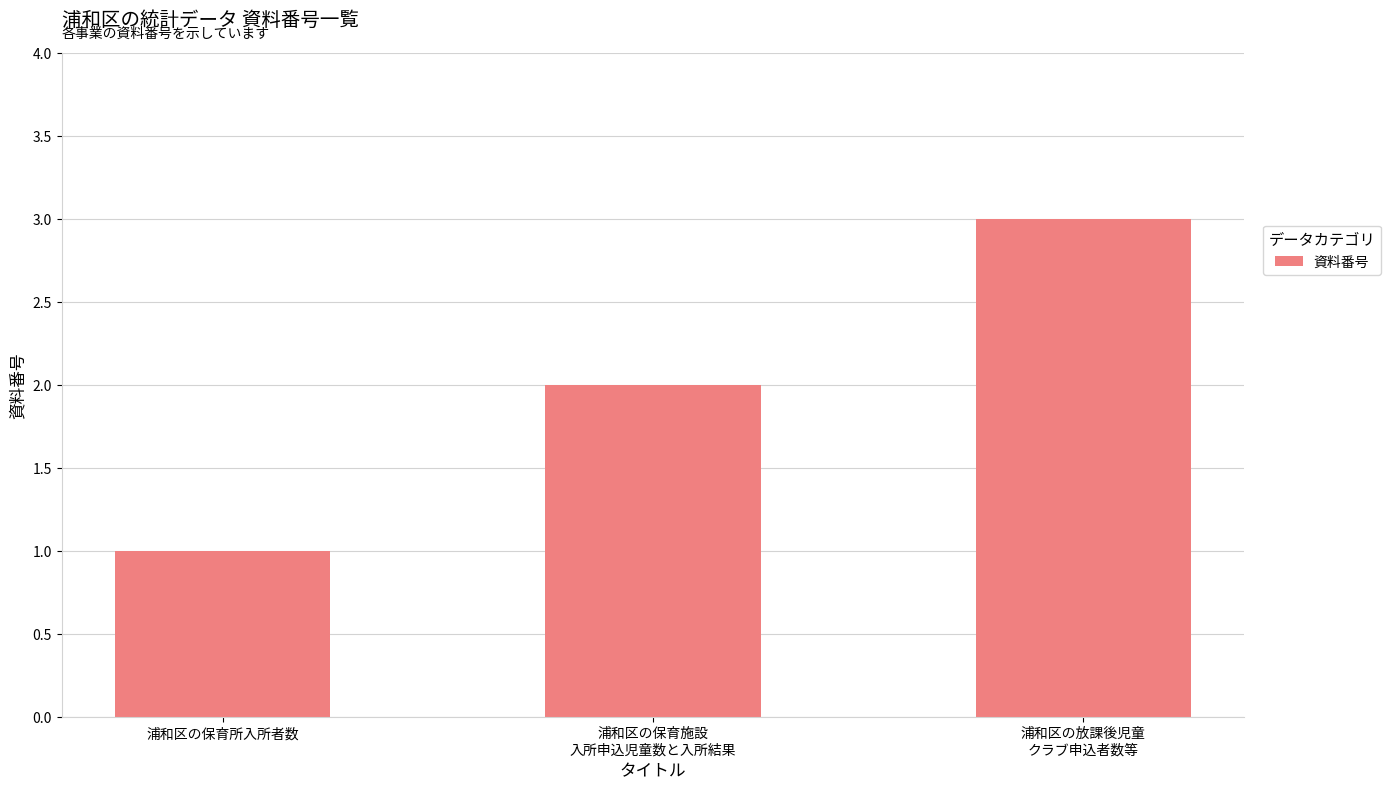

Reading left to right, list all the values displayed in this chart.

浦和区の保育所入所者数=1	浦和区の保育施設
入所申込児童数と入所結果=2	浦和区の放課後児童
クラブ申込者数等=3